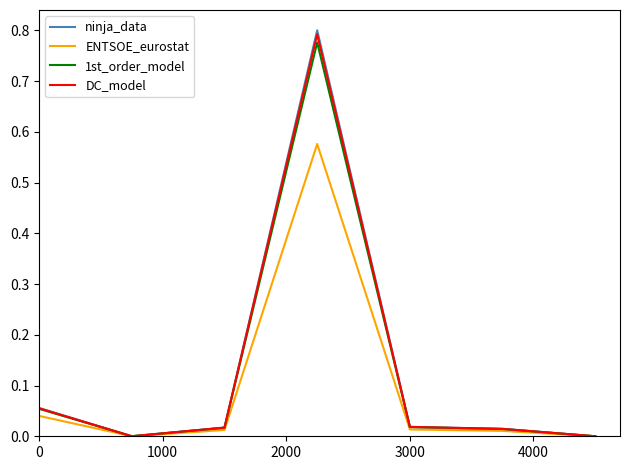

Which series has the largest range (max minus min)?

ninja_data